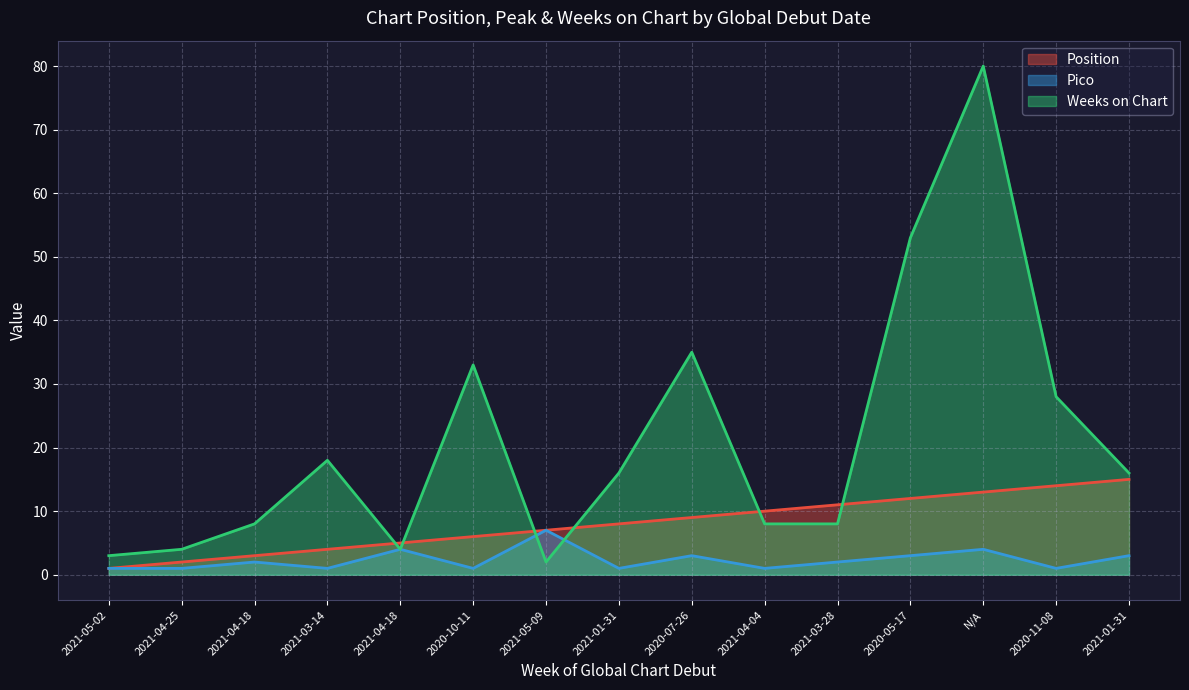

What is the sum of all Pico values?

35